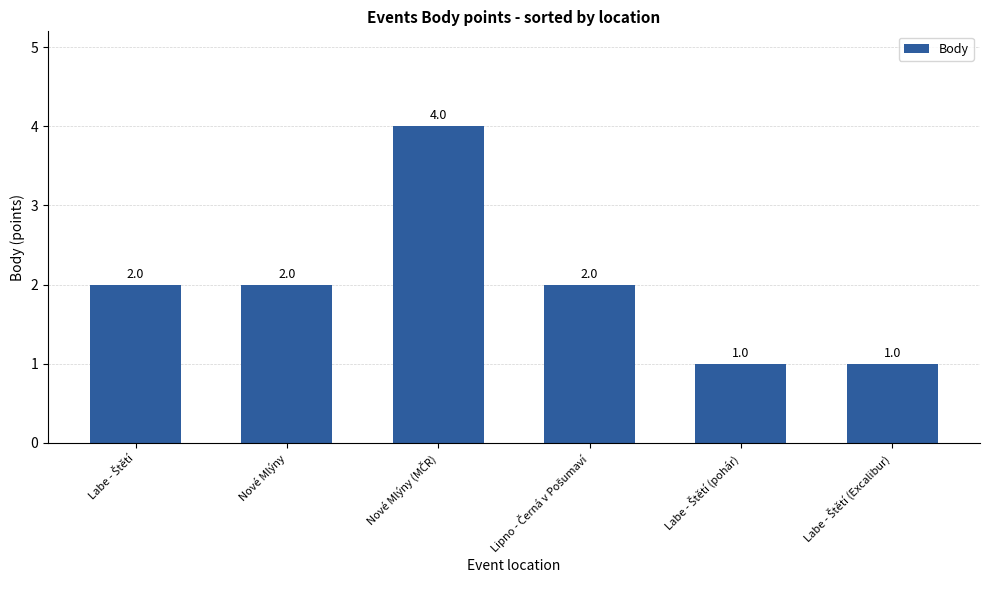

How many values are below 2?

2